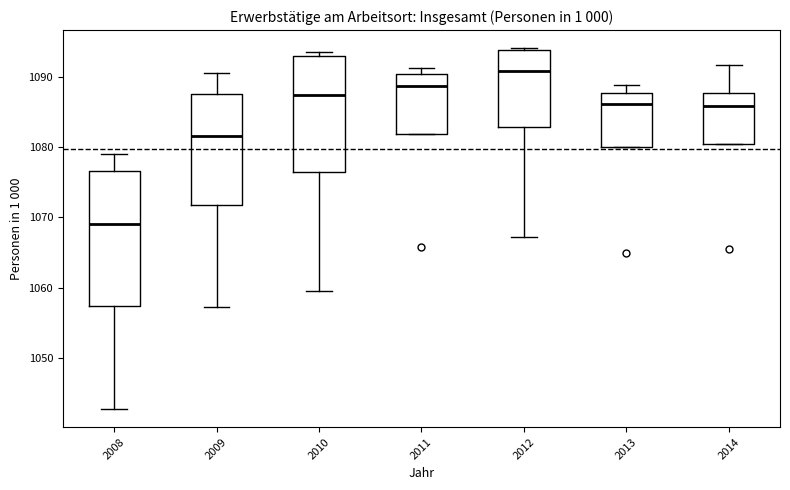

Comparing the boxes themselves (not the whiskers), which one is the tallest?

2008